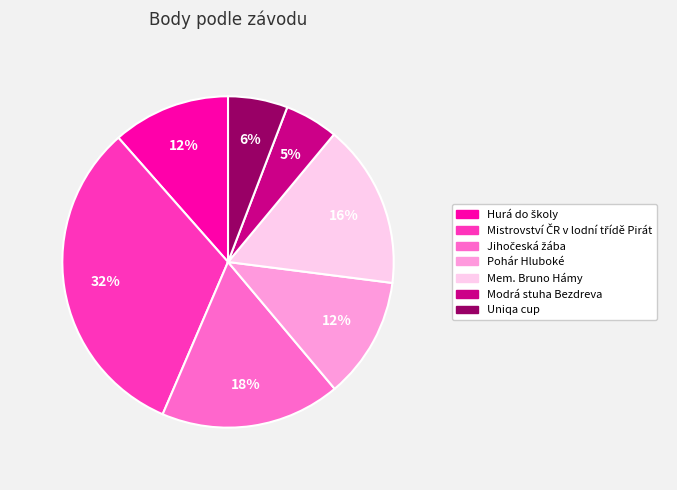

What percentage is the Pohár Hluboké slice, to the nearest percent?

12%